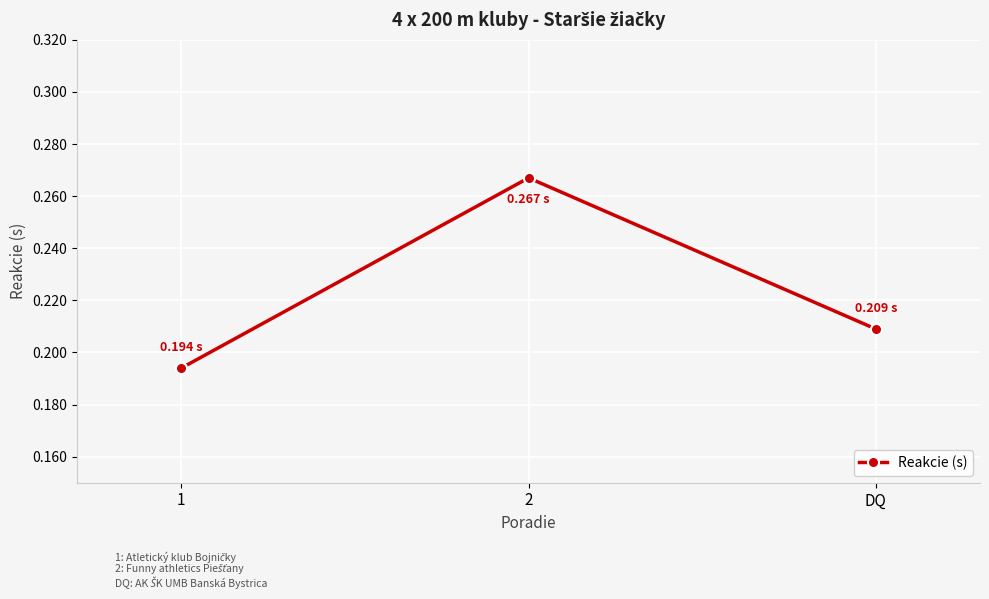

What is the label of the 1st point from the right?

DQ